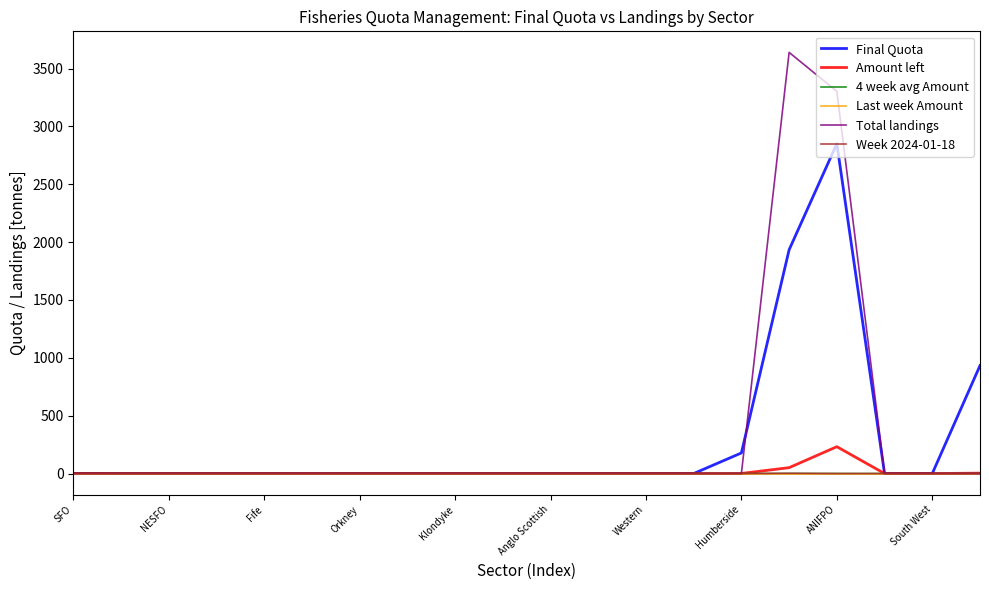

Which series has the largest range (max minus min)?

Total landings